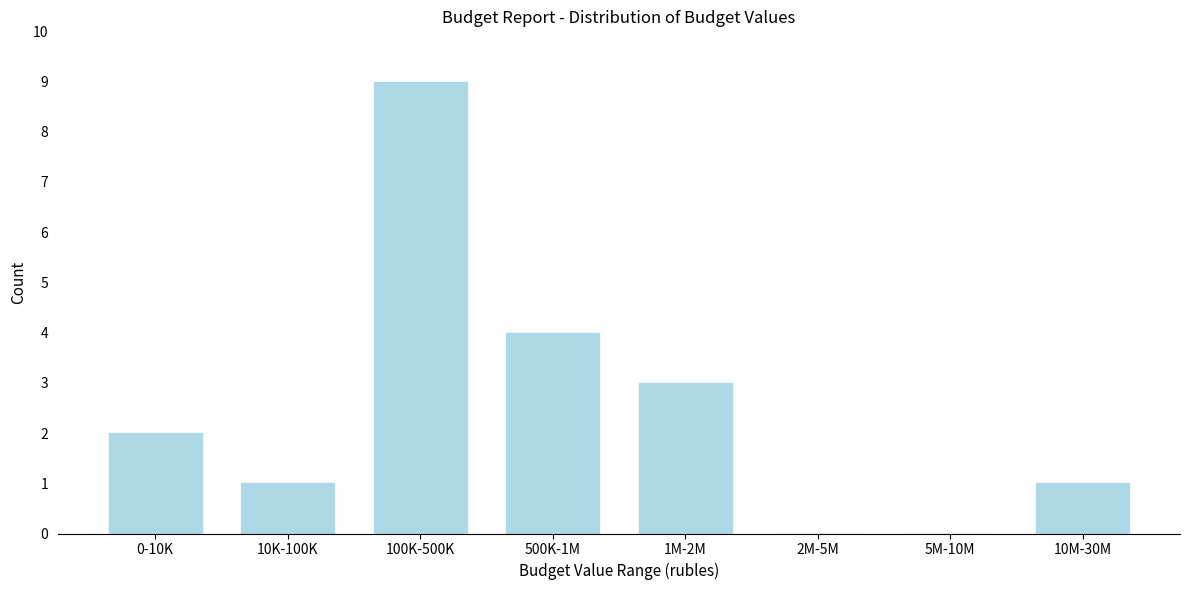

Reading left to right, what are all the values shown in this chart?

0-10K=2	10K-100K=1	100K-500K=9	500K-1M=4	1M-2M=3	2M-5M=0	5M-10M=0	10M-30M=1